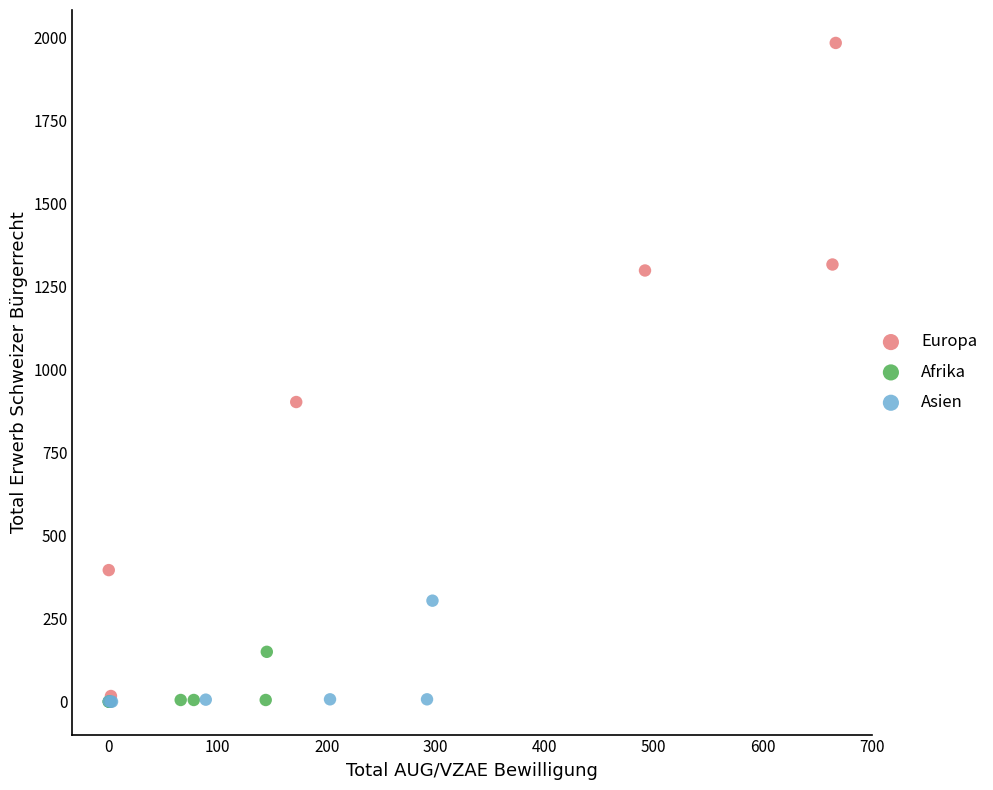

Which series reaches the maximum Y coordinate?

Europa